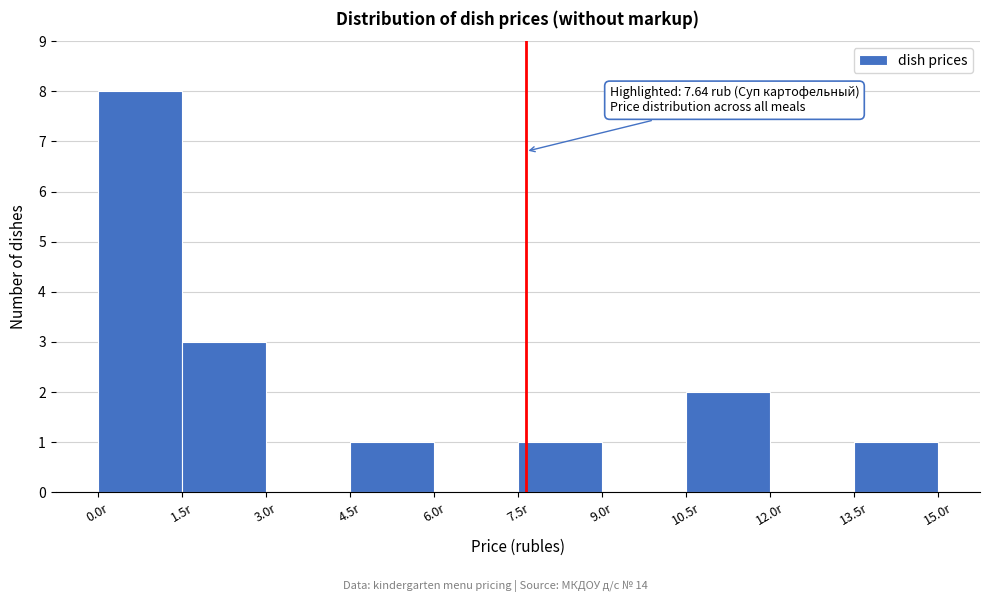

Over which range of the x-axis is the bar tallest?

0.0 to 1.5